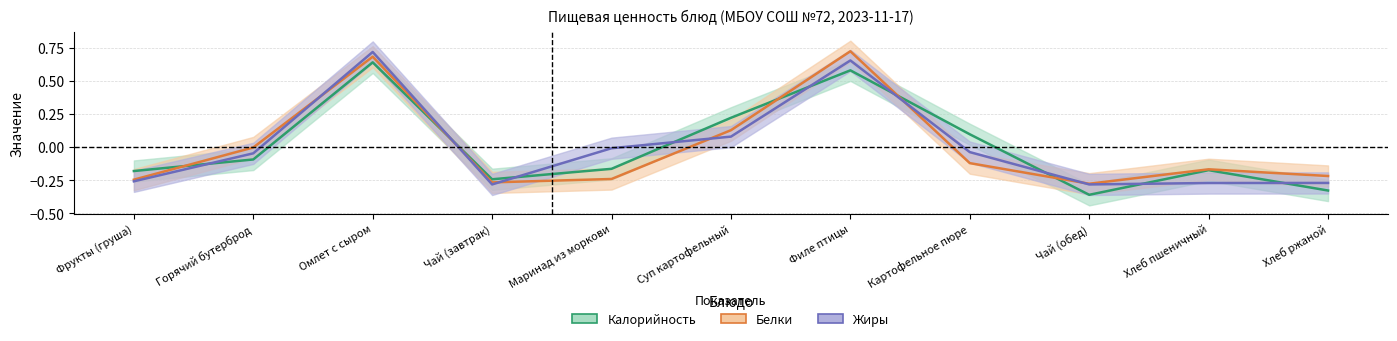

True or false: Жиры has more than 0 interior local peaks.

True